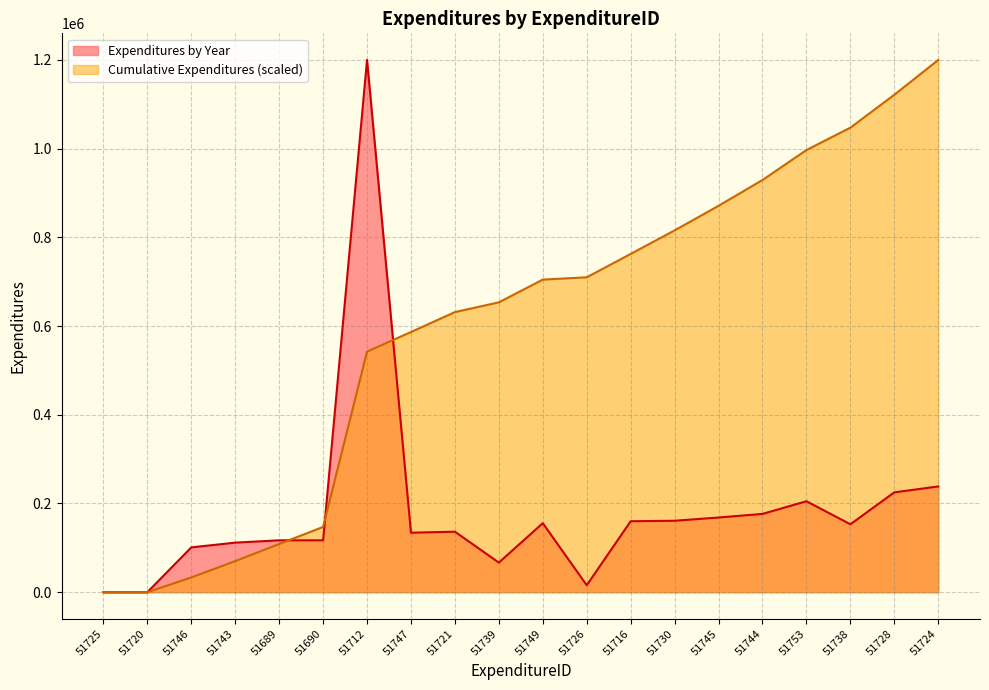

What is the difference between the maximum and minimum values in the Cumulative Expenditures series?

1200000.0